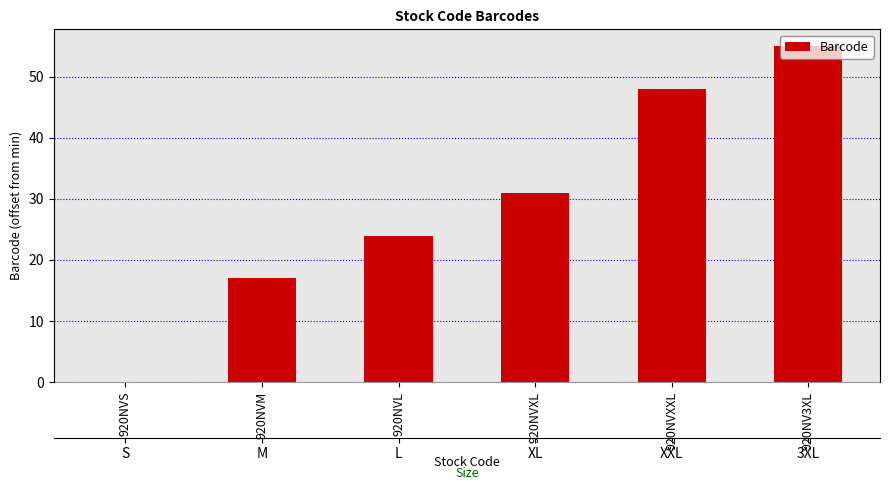

Which has a higher value, 920NVXL or 920NVM?

920NVXL